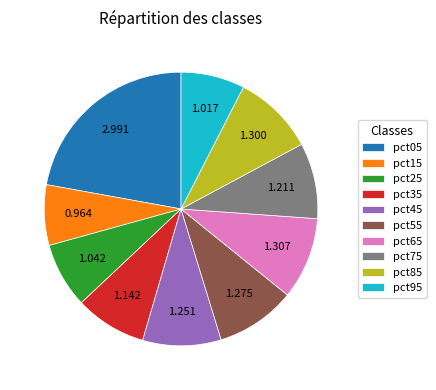

Which category has the biggest portion of the pie?

pct05